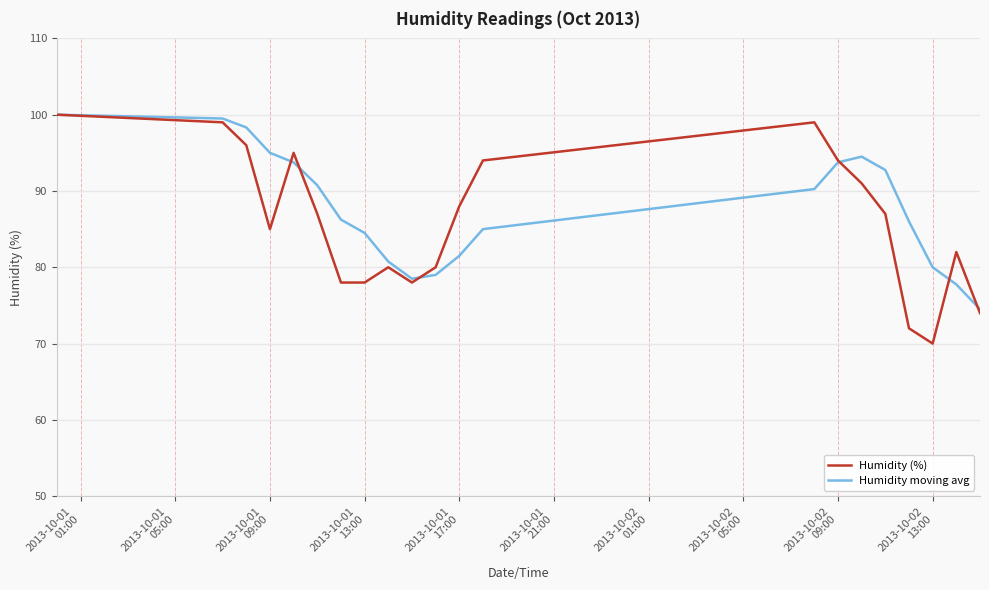

Which series has the largest range (max minus min)?

Humidity (%)